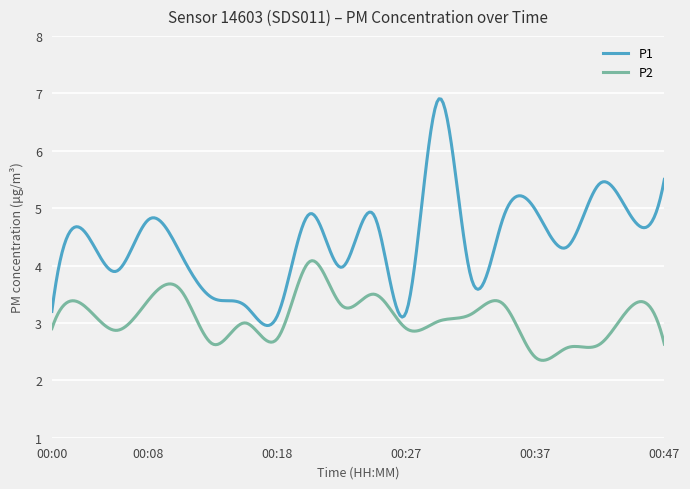

What are all the series names shown in the legend?

P1, P2